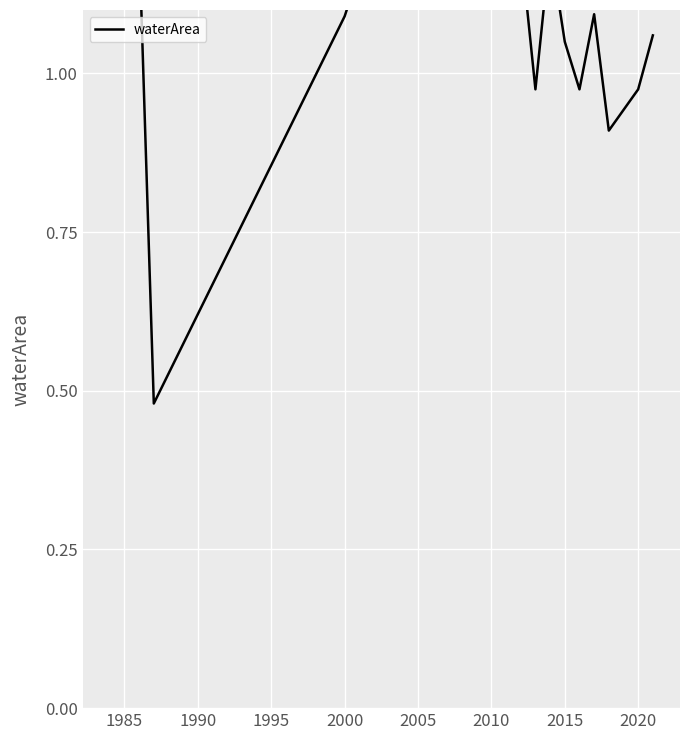

What is the smallest value displayed?

0.5